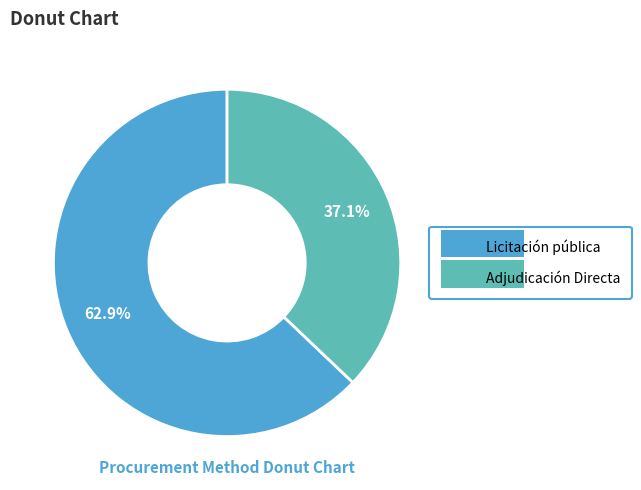

Is it true that Adjudicación Directa is 46% of the pie?

False